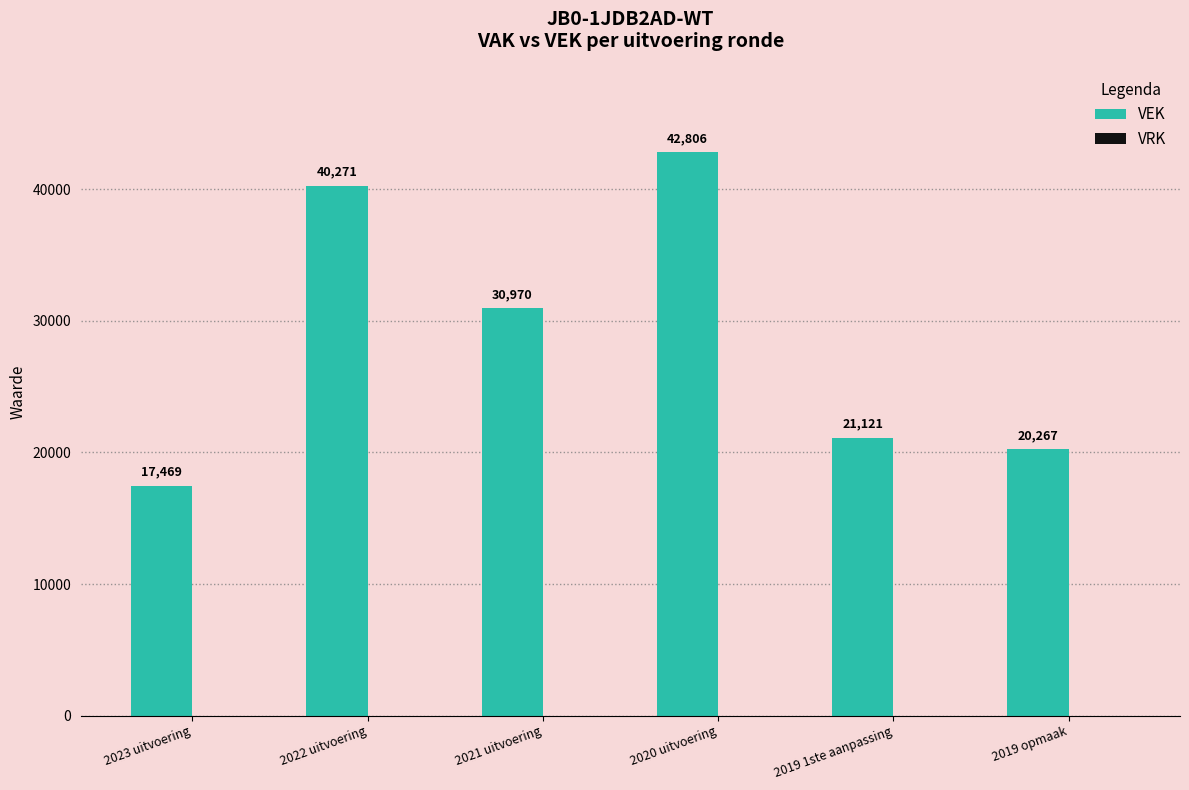

What is the ratio of the value at 2020 uitvoering to the value at 2019 1ste aanpassing?

2.0